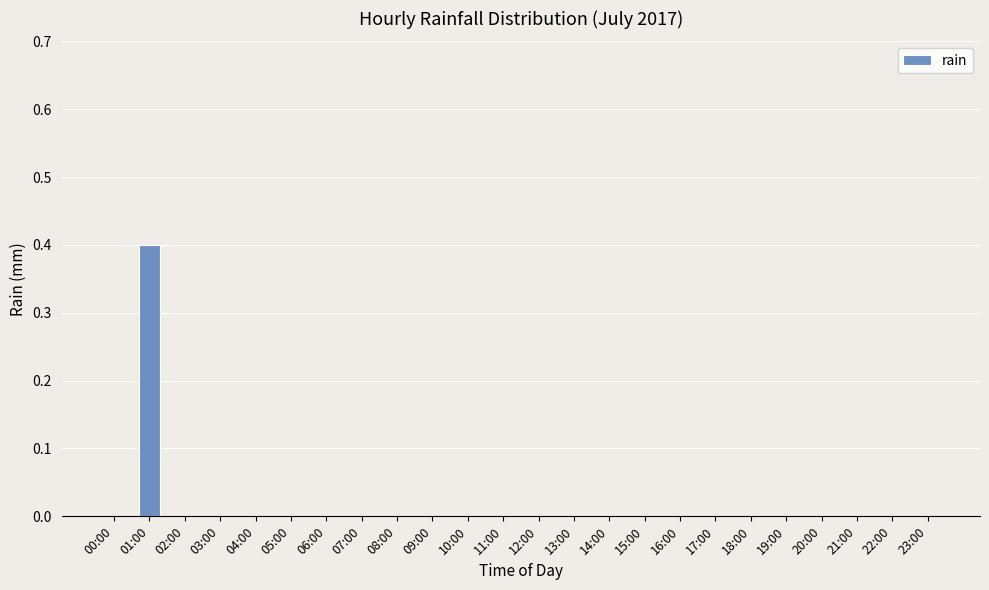

How many series are shown in this chart?

1